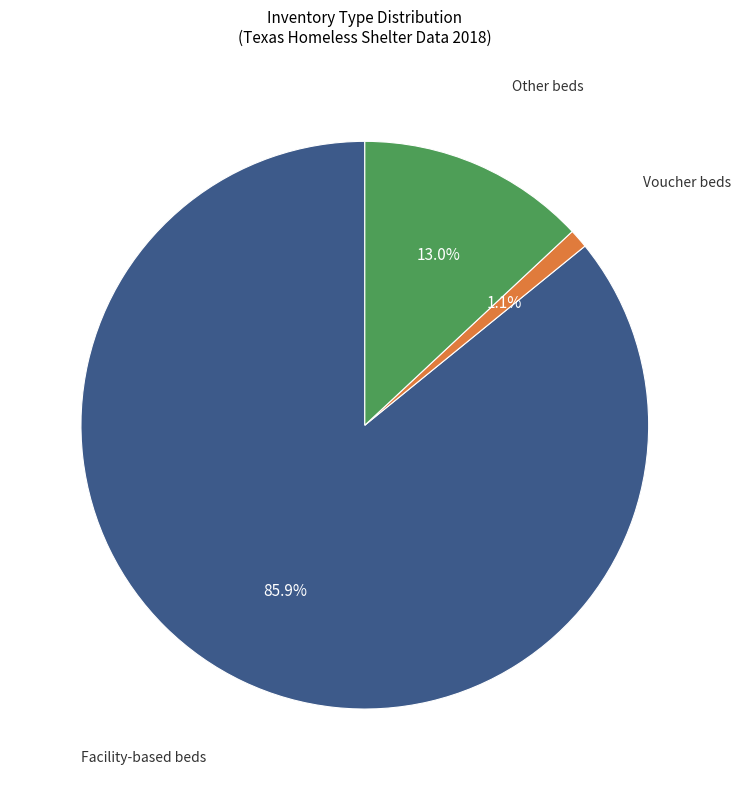

Which category accounts for the majority?

Facility-based beds